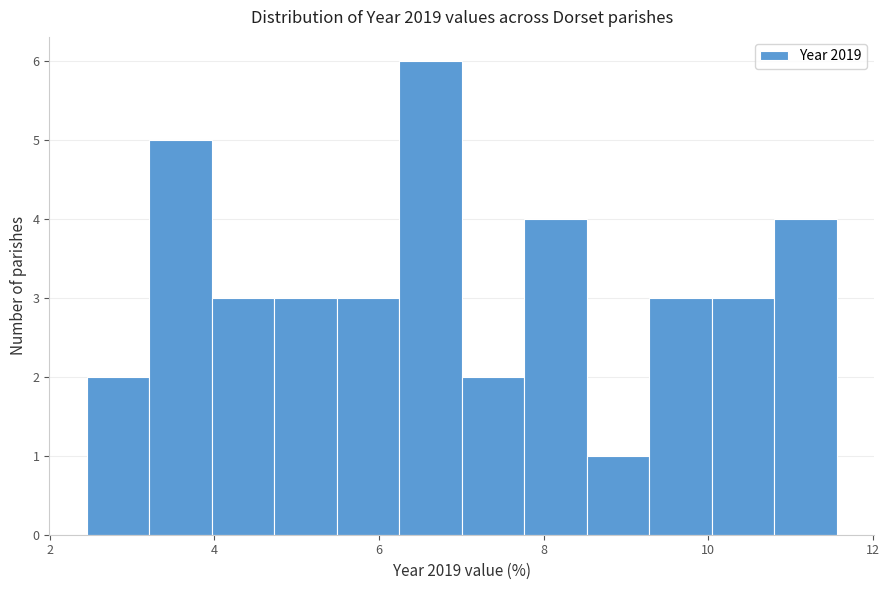

Around what value on the x-axis is the tallest bar? Give the approximate position of its centre, as read against the axis.

6.6